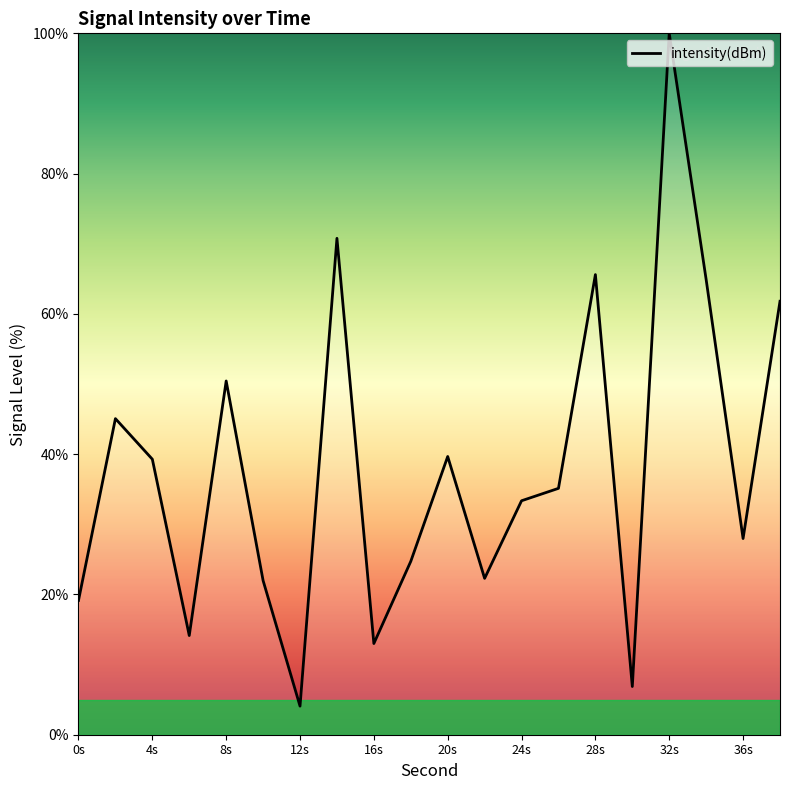

Count the number of categories in the chart.

20